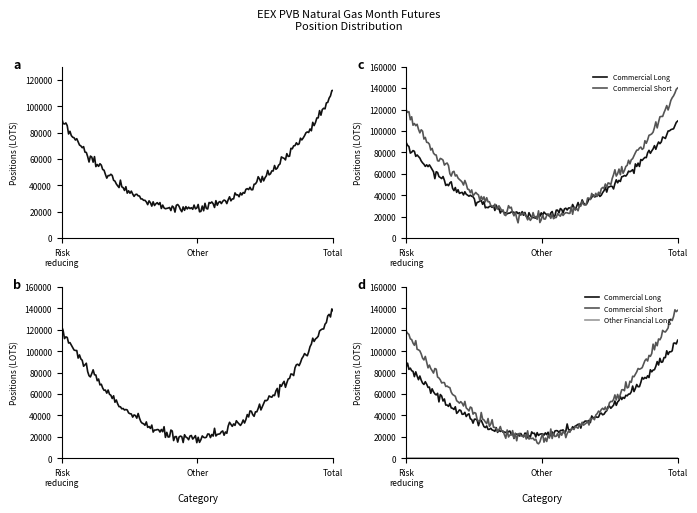

True or false: Commercial Short has a value of 19320 at Other.

True